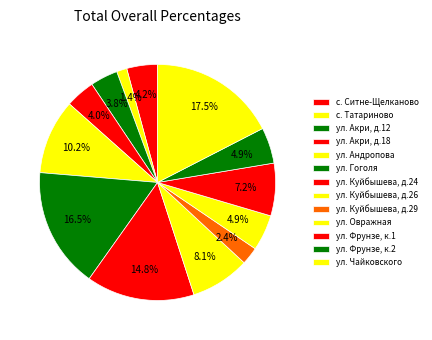

Approximately how many times larger is the value at с. Татариново compared to ул. Куйбышева, д.24?

0.1